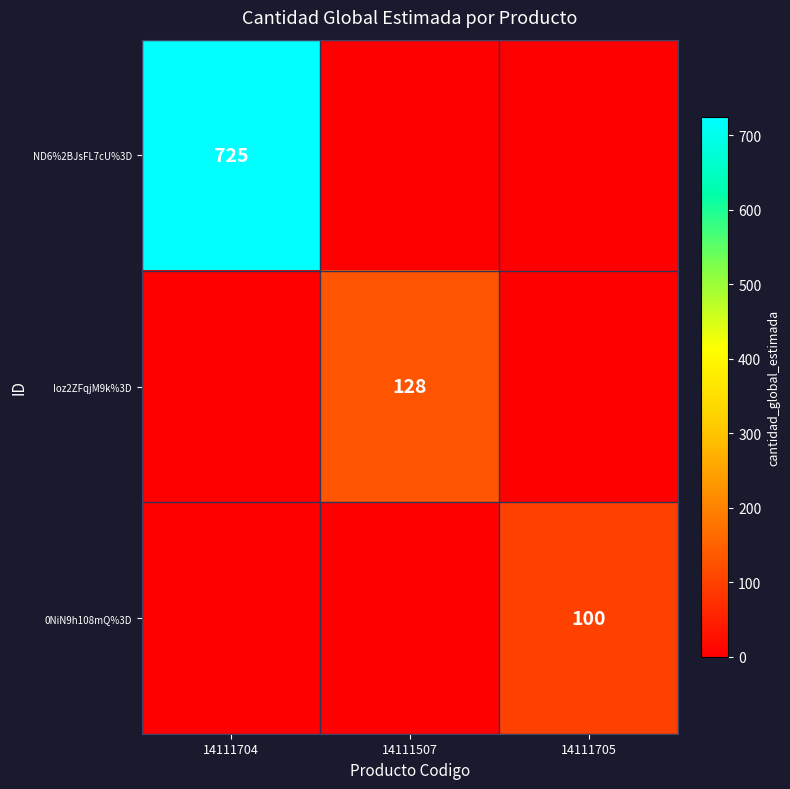

True or false: ND6%2BJsFL7cU%3D has a value of 725 at 14111704.

True